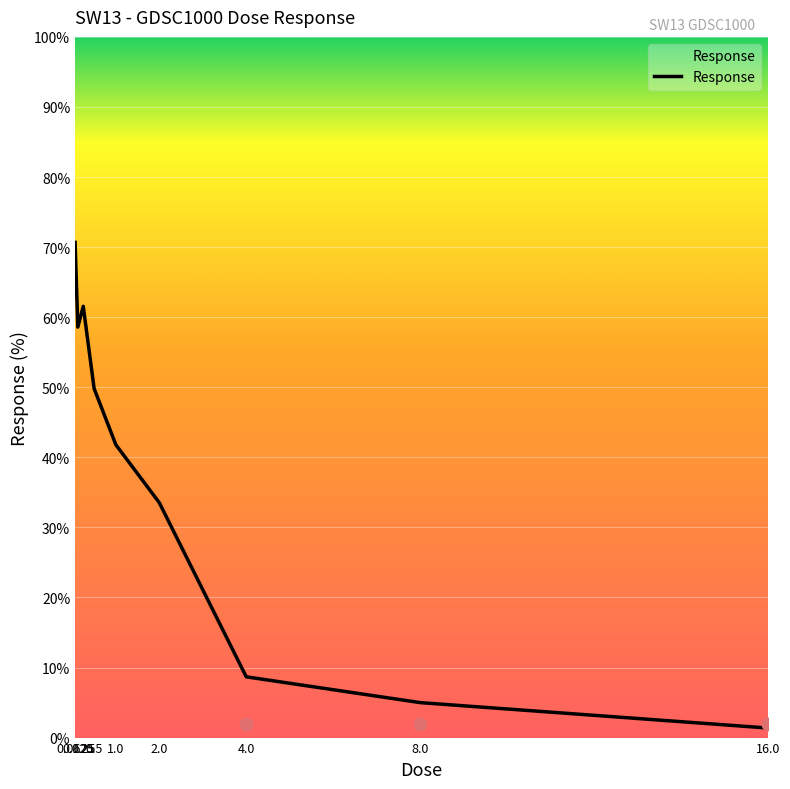

What is the change in value from 0.0625 to 4.0?

-62.0